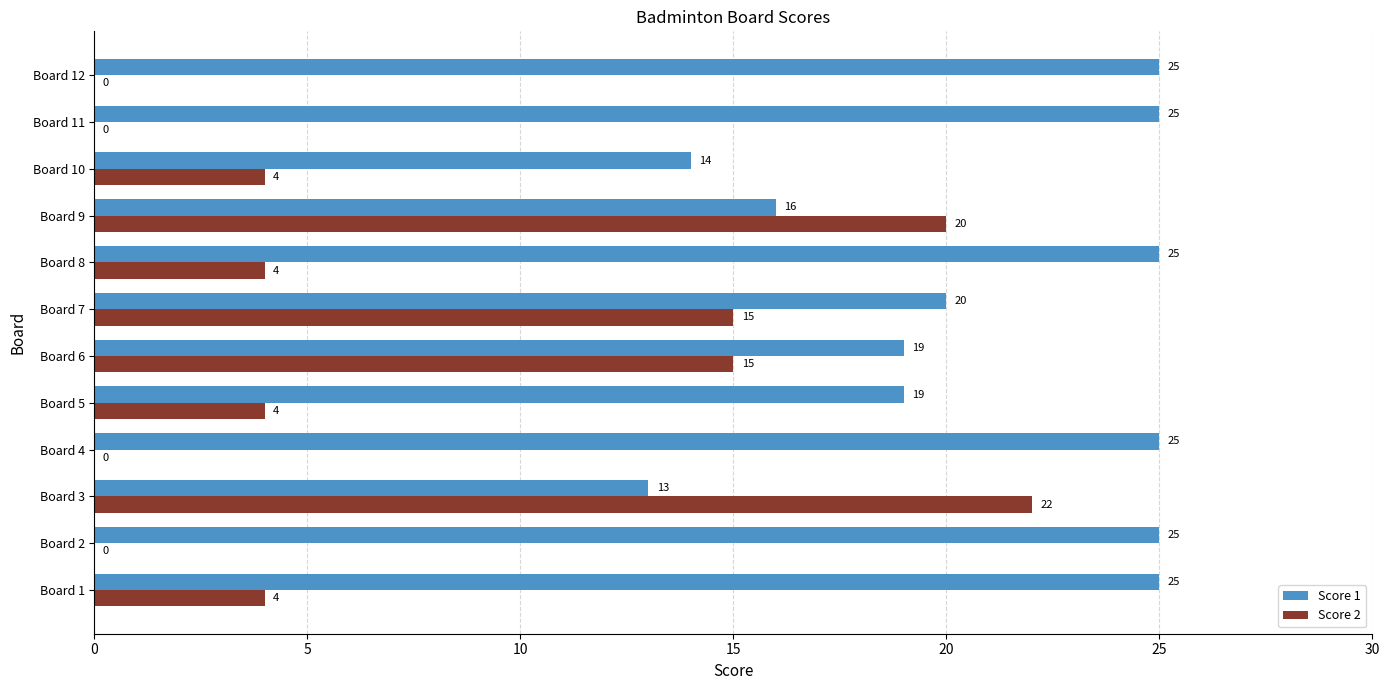

True or false: Score 1 has a value of 19 at Board 3.

False